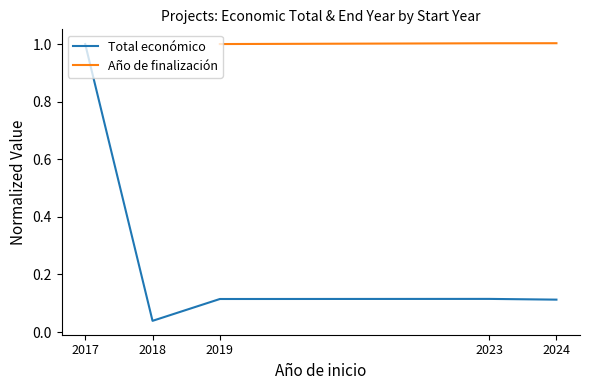

Between 2017 and 2018, which series saw the biggest shift?

Total económico